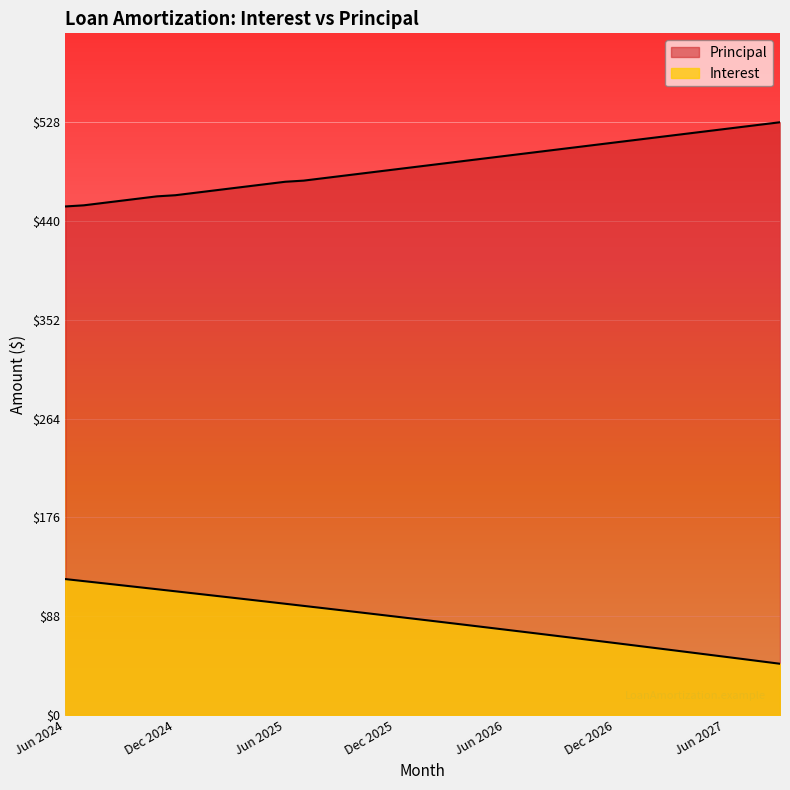

List the series in order of their peak value, highest first.

Principal, Interest